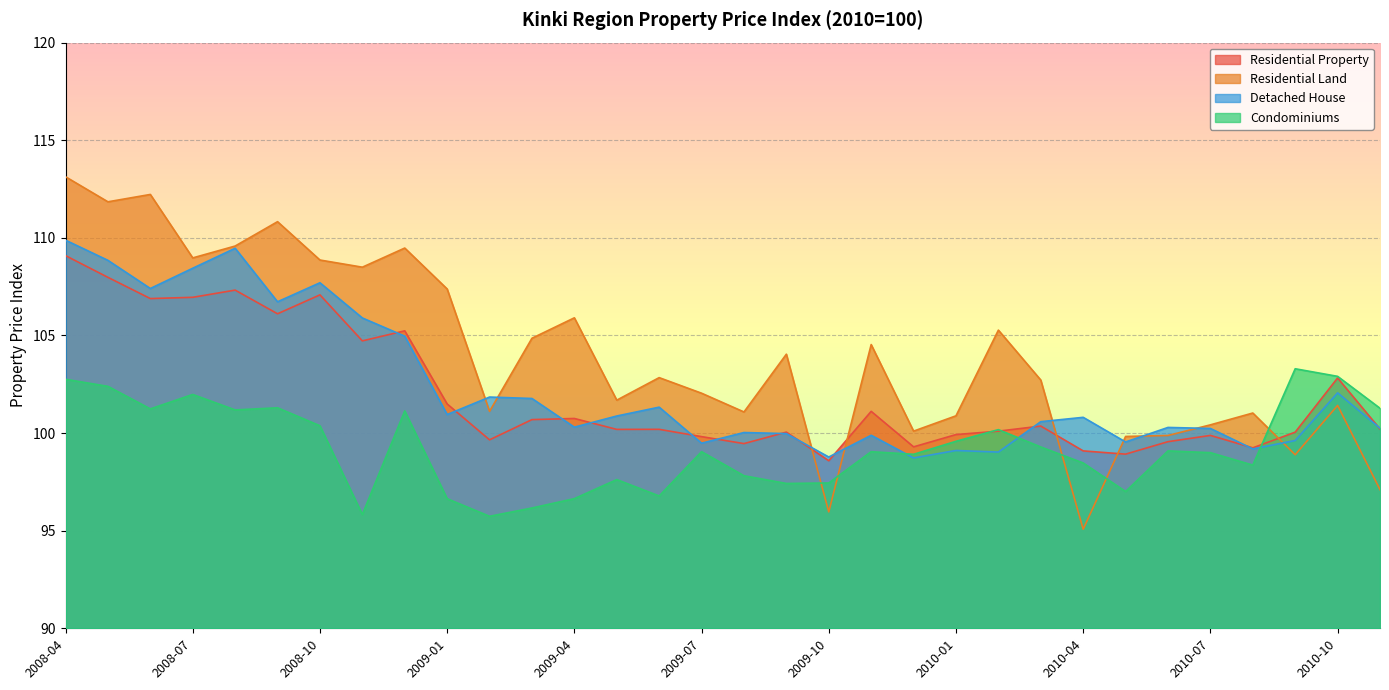

What is the difference between the maximum and minimum values in the Residential Land series?

18.1